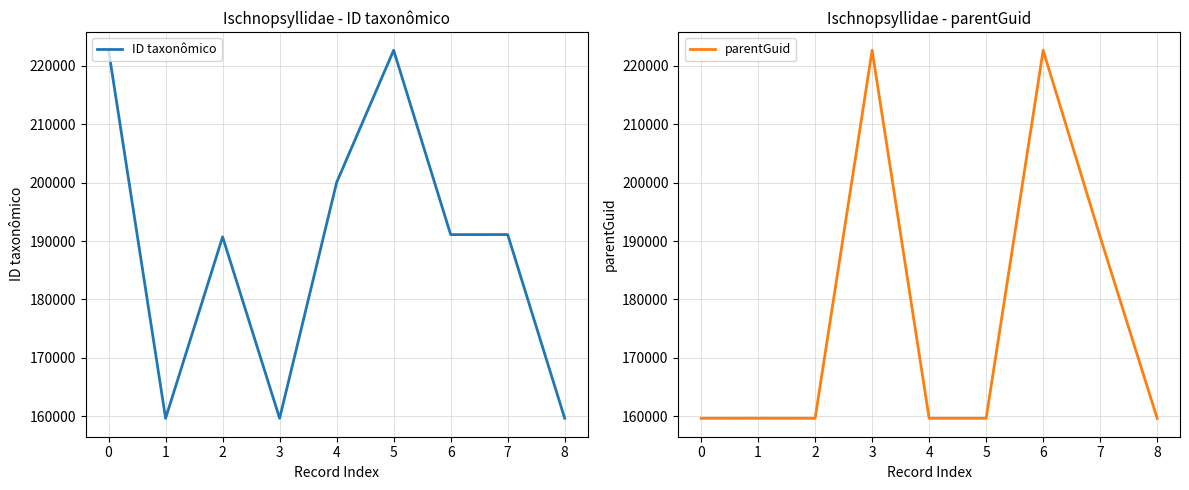

Read the parentGuid value at 7, to the nearest 10.

190720